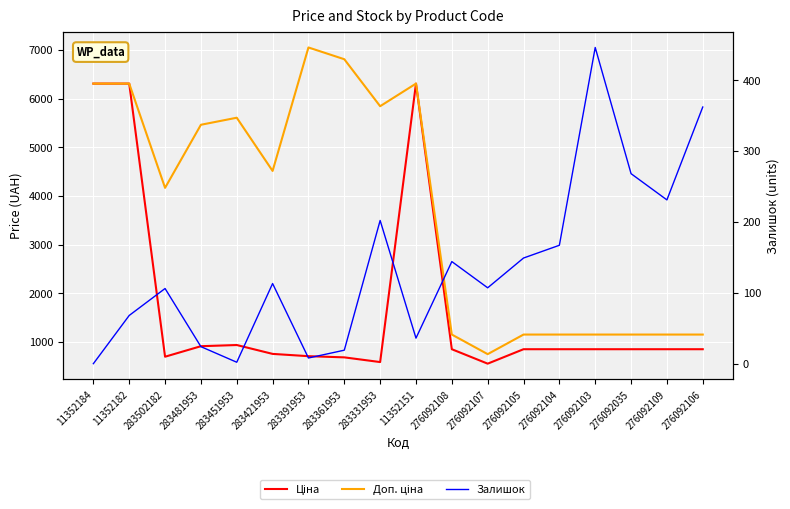

Does the chart display data point markers on the line(s)?

No